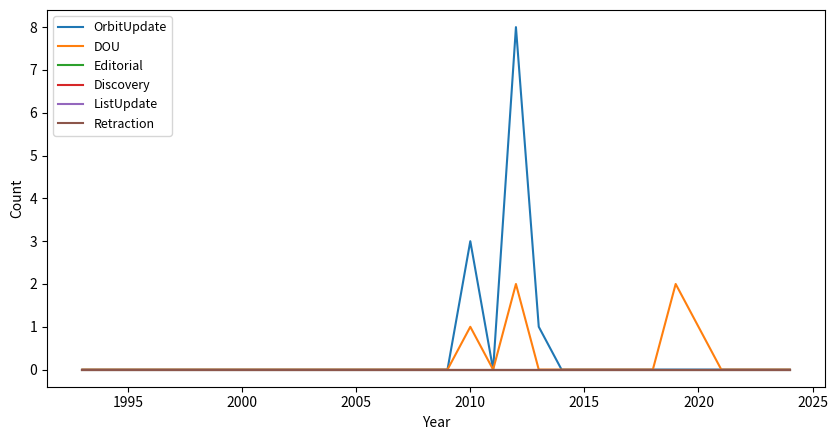

What is the greatest value displayed?

8